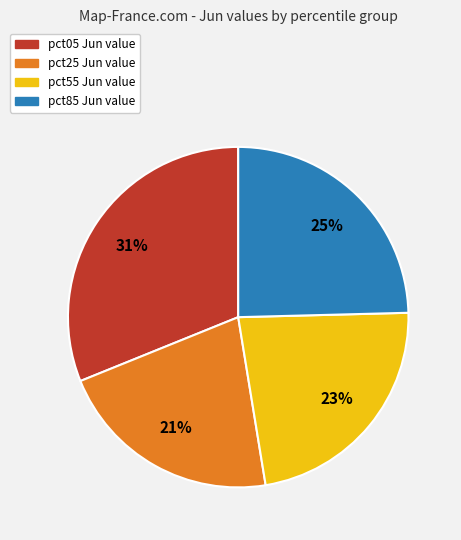

Does any single category account for the majority?

No